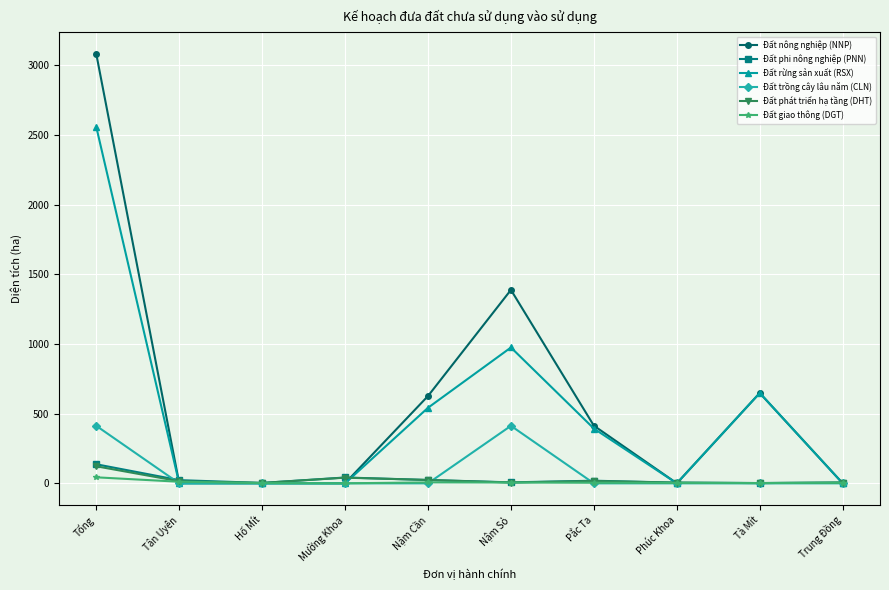

Is it true that Đất rừng sản xuất (RSX) equals 1700.6 at Nậm Sỏ?

False